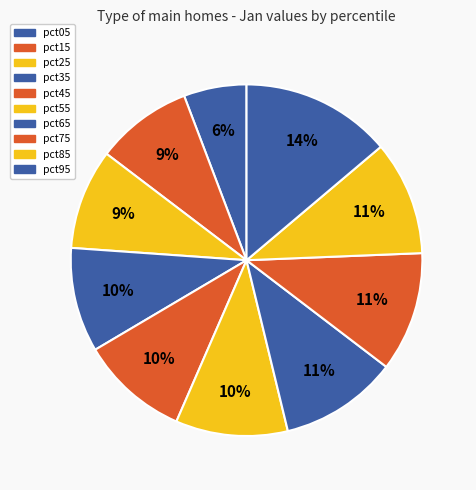

Which has a higher value, pct35 or pct45?

pct45